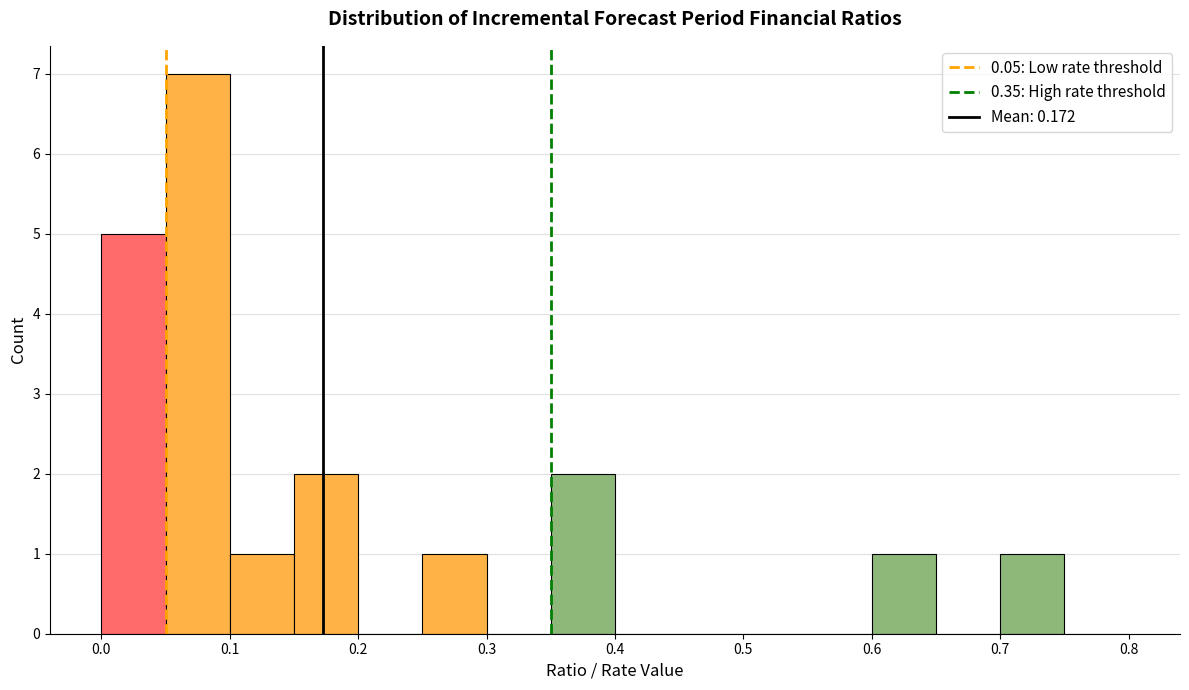

Reading left to right, list every bar in this chart as the range it spans on the x-axis followed by its height. The values are not printed on the chart, so give them approximately, as read against the axis.

0.00 to 0.05: 5
0.05 to 0.10: 7
0.10 to 0.15: 1
0.15 to 0.20: 2
0.20 to 0.25: 0
0.25 to 0.30: 1
0.30 to 0.35: 0
0.35 to 0.40: 2
0.40 to 0.45: 0
0.45 to 0.50: 0
0.50 to 0.55: 0
0.55 to 0.60: 0
0.60 to 0.65: 1
0.65 to 0.70: 0
0.70 to 0.75: 1
0.75 to 0.80: 0